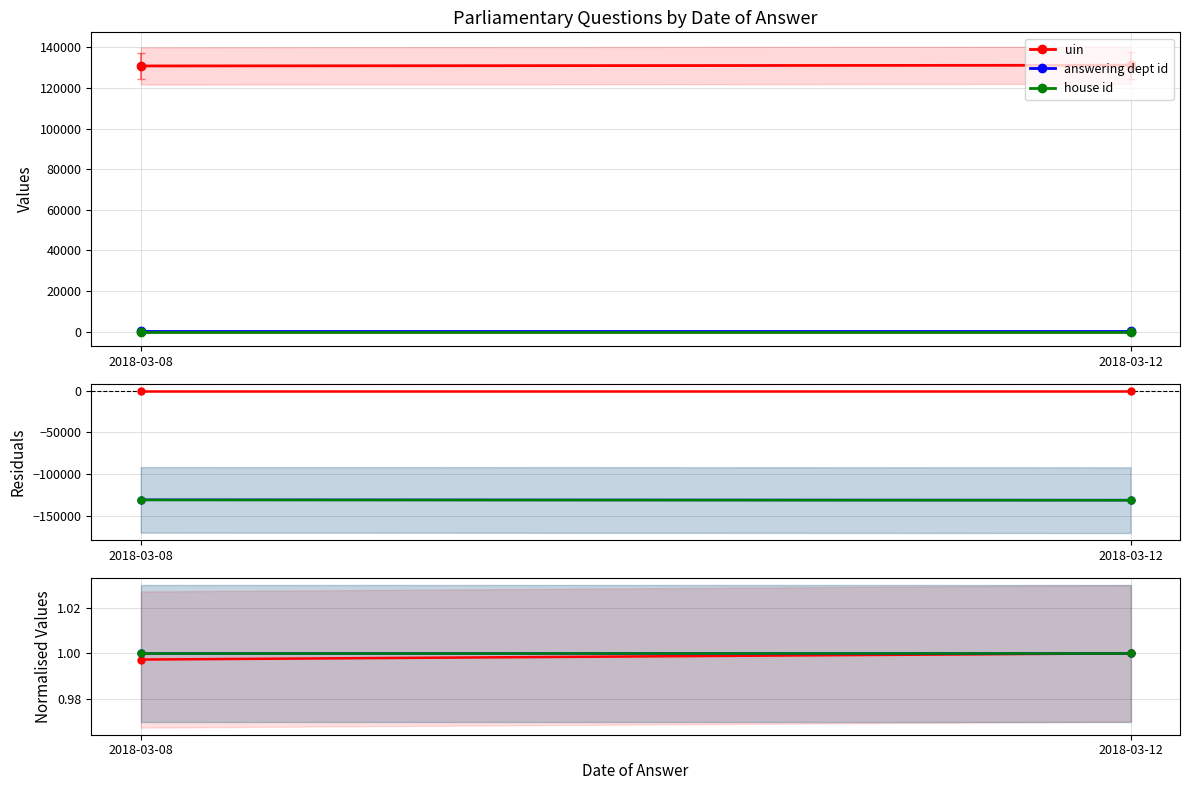

Which has a higher value, 2018-03-12 or 2018-03-08?

2018-03-12